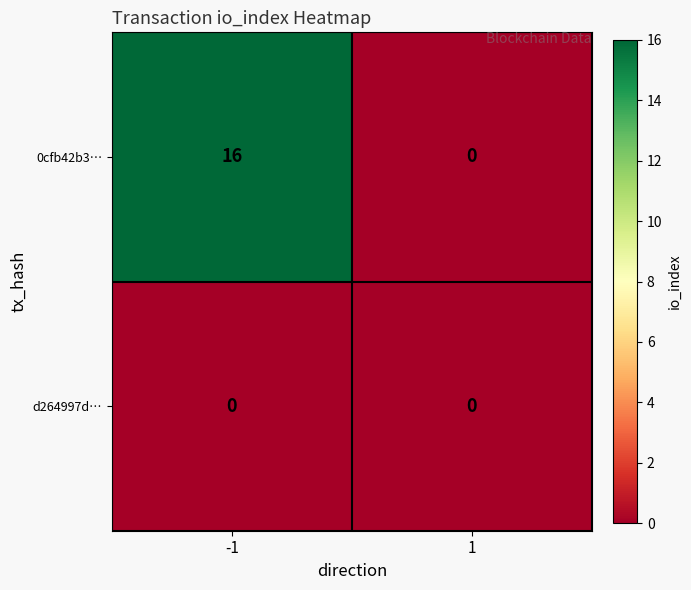

Which series has the widest spread of values?

0cfb42b3…